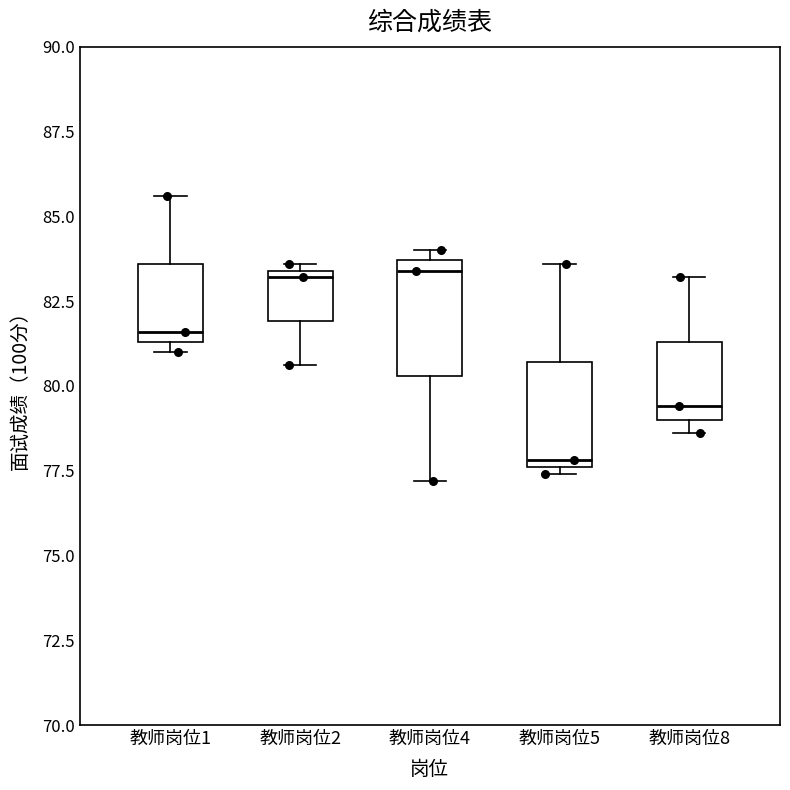

Reading left to right, transcribe this box plot: for each box, give where its median line is, the range the box spans, and where its two whiskers end, as read against the y-axis. The values are not printed on the chart, so give them approximately, as read against the axis.

教师岗位1: median 81.5 (just above the box's lower edge), box 81.5 to 83.5, whiskers 81.0 to 85.5
教师岗位2: median 83.0, box 82.0 to 83.5, whiskers 80.5 to 83.5 (just above the box's upper edge)
教师岗位4: median 83.5 (just below the box's upper edge), box 80.5 to 83.5, whiskers 77.0 to 84.0
教师岗位5: median 78.0, box 77.5 to 80.5, whiskers 77.5 (just below the box's lower edge) to 83.5
教师岗位8: median 79.5, box 79.0 to 81.5, whiskers 78.5 to 83.0